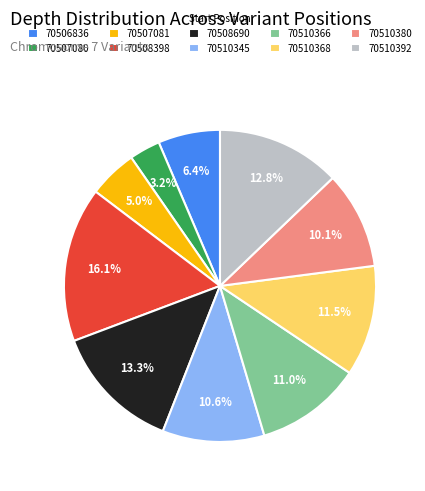

Combined, do 70507081 and 70507080 account for over 50%?

No